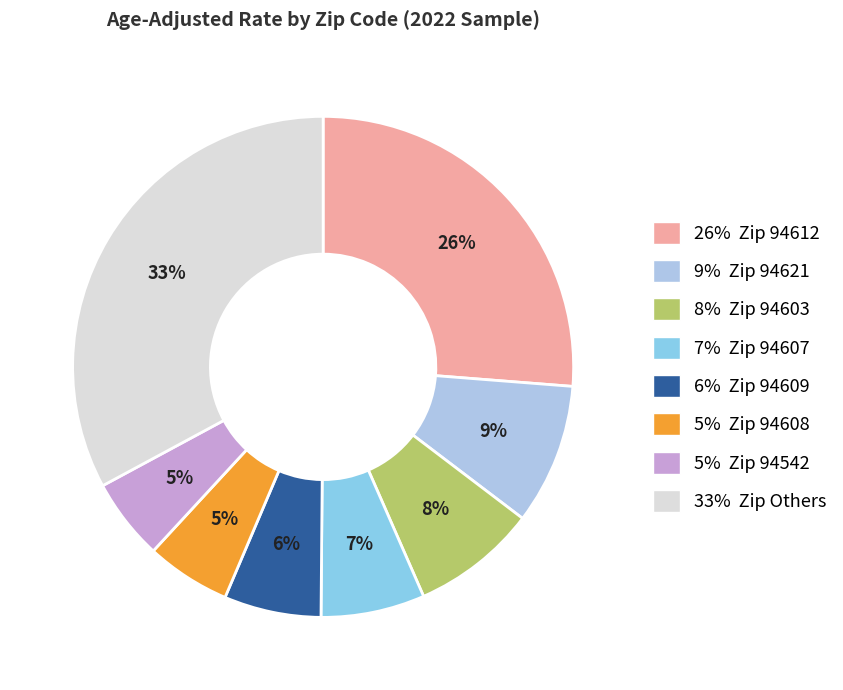

Which slice is the largest?

33% Zip Others